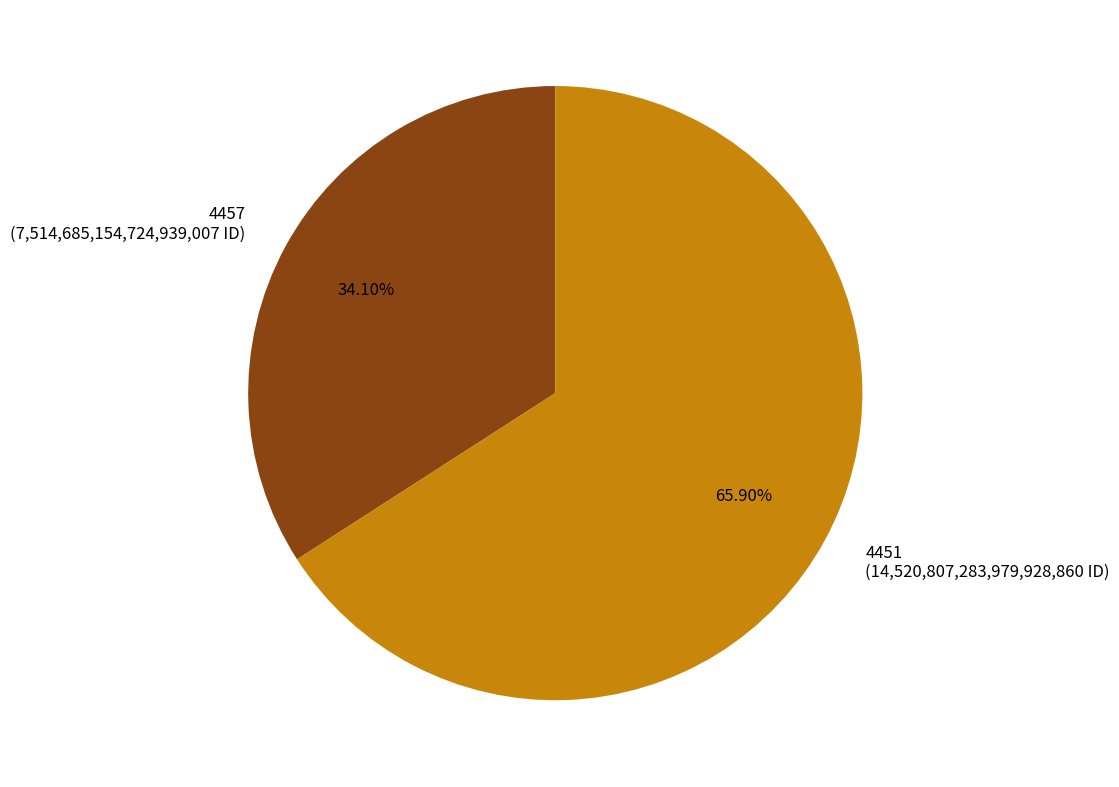

Do 4451 and 4457 together represent more than half of the pie?

Yes